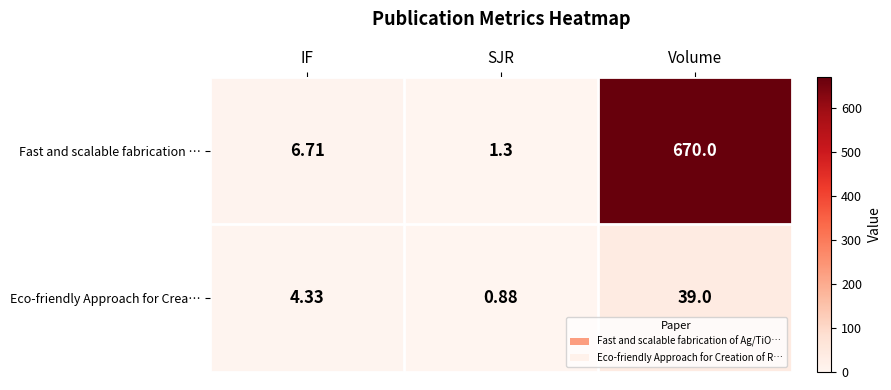

At which label is Fast and scalable fabrication … closest to 335?

IF